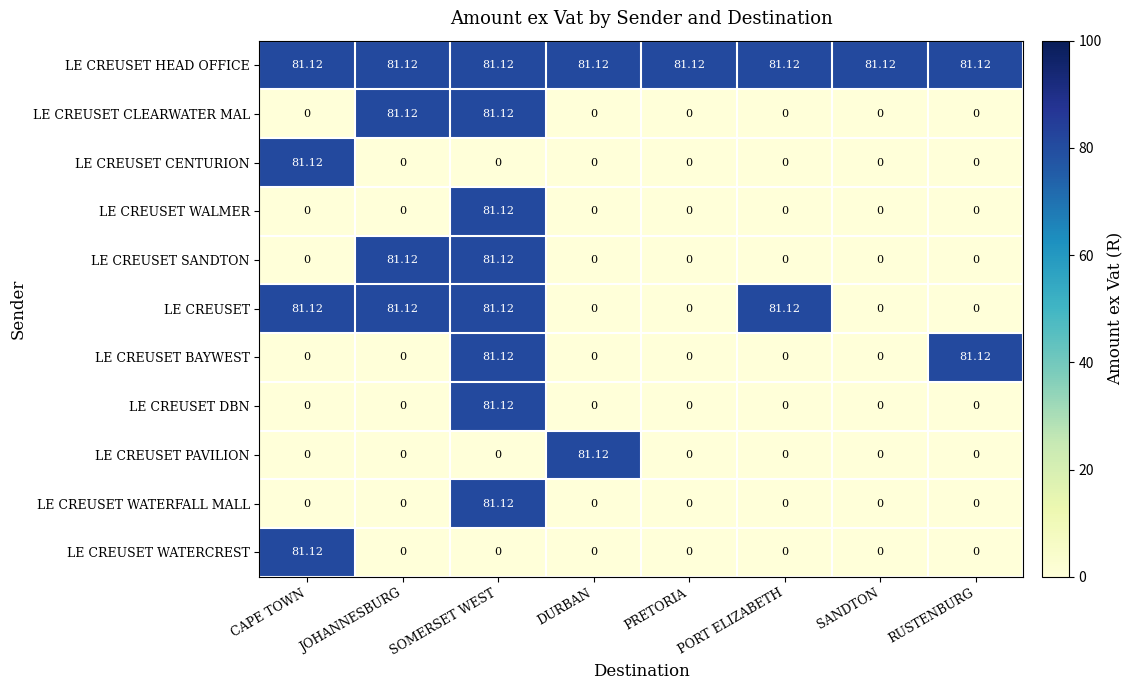

Which series changed the most between SANDTON and RUSTENBURG?

LE CREUSET BAYWEST